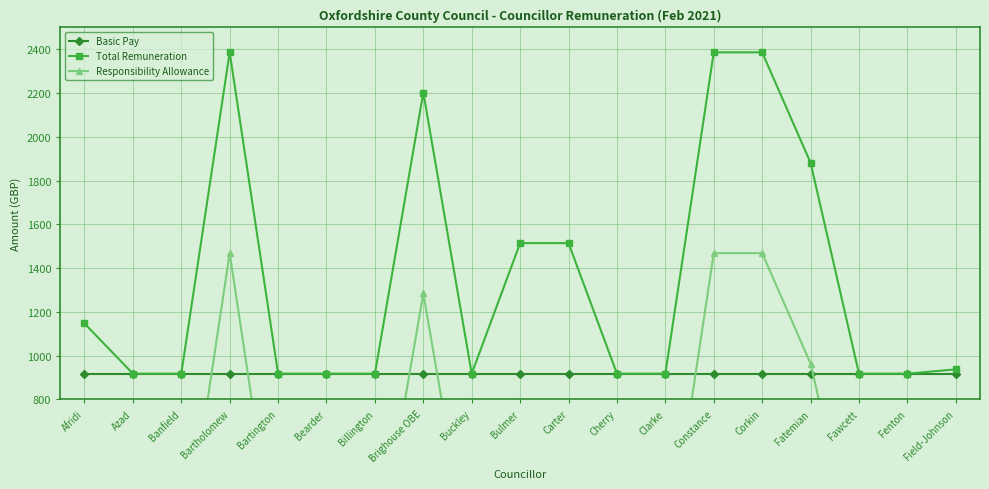

The value of Total Remuneration at Fawcett is 917.8. True or false?

True